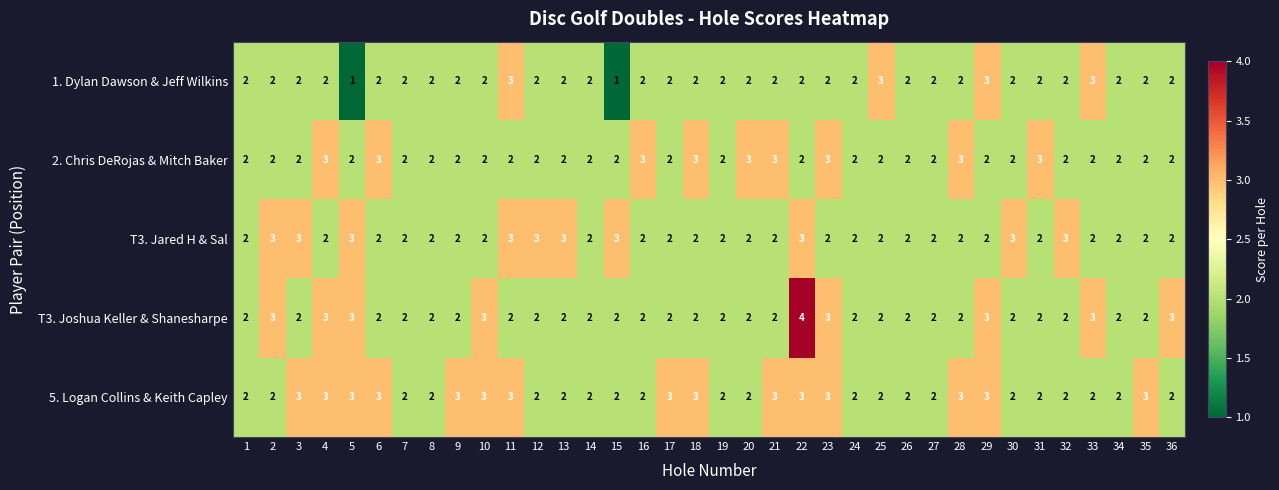

Which series has the largest total across all categories?

Logan Collins & Keith Capley